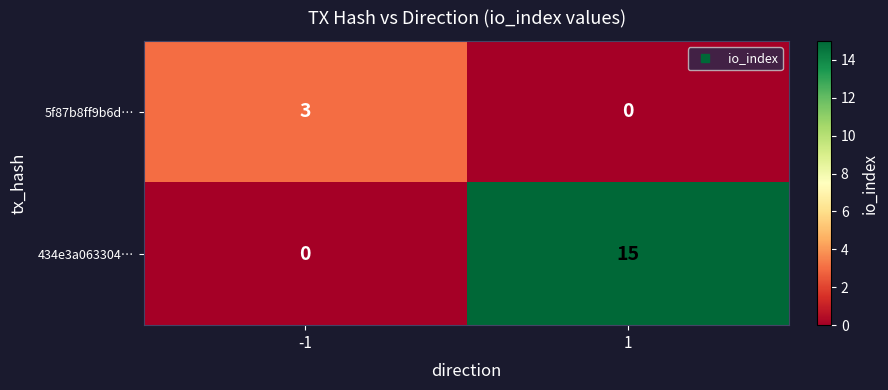

True or false: 434e3a063304… has a value of 0 at -1.

True